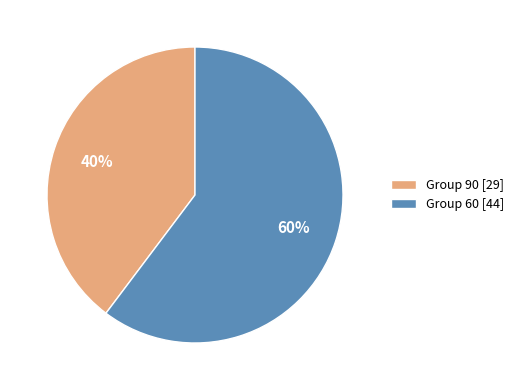

To the nearest percent, what is the average slice percentage?

50%